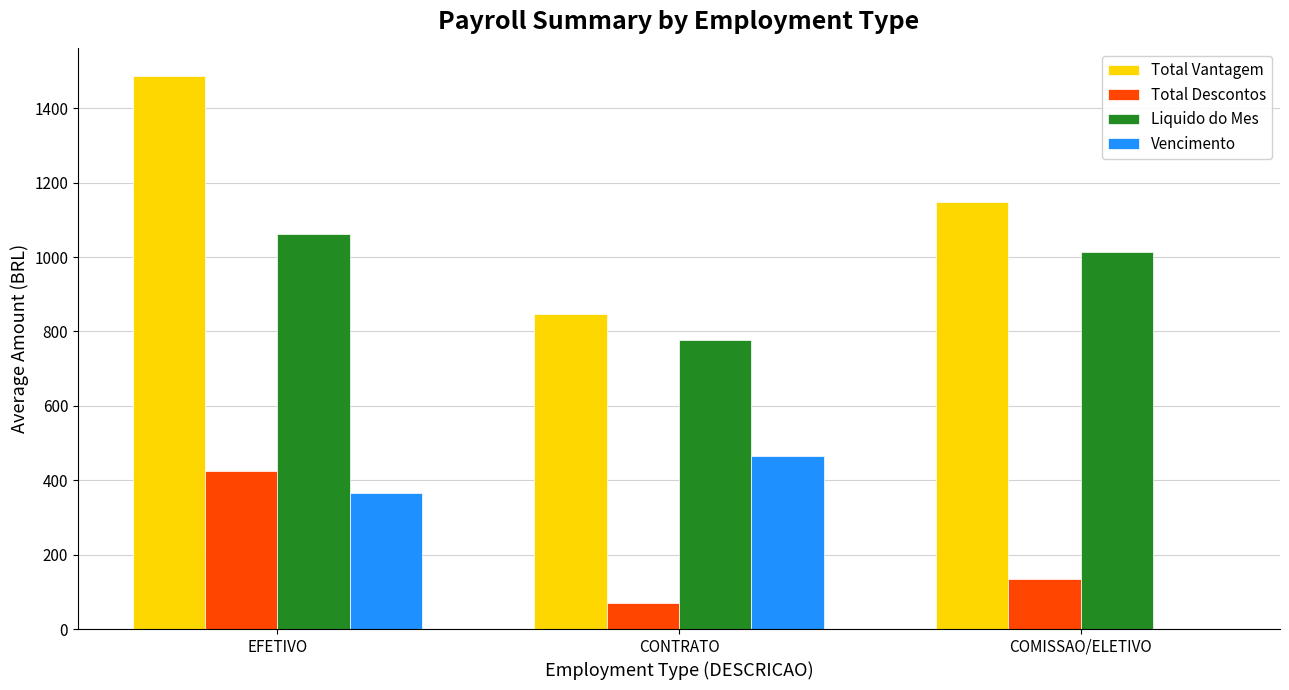

How many categories are shown in the chart?

3